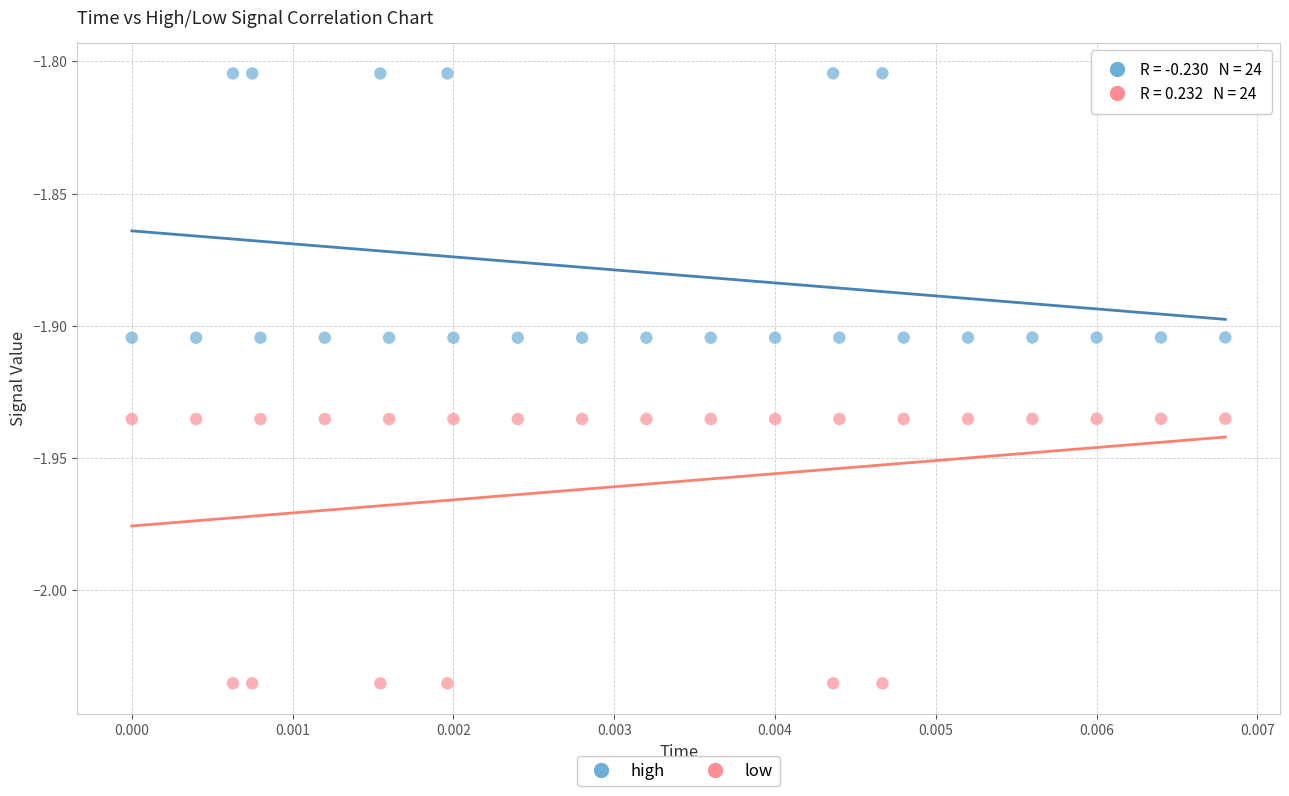

Which series reaches the minimum Y coordinate?

low